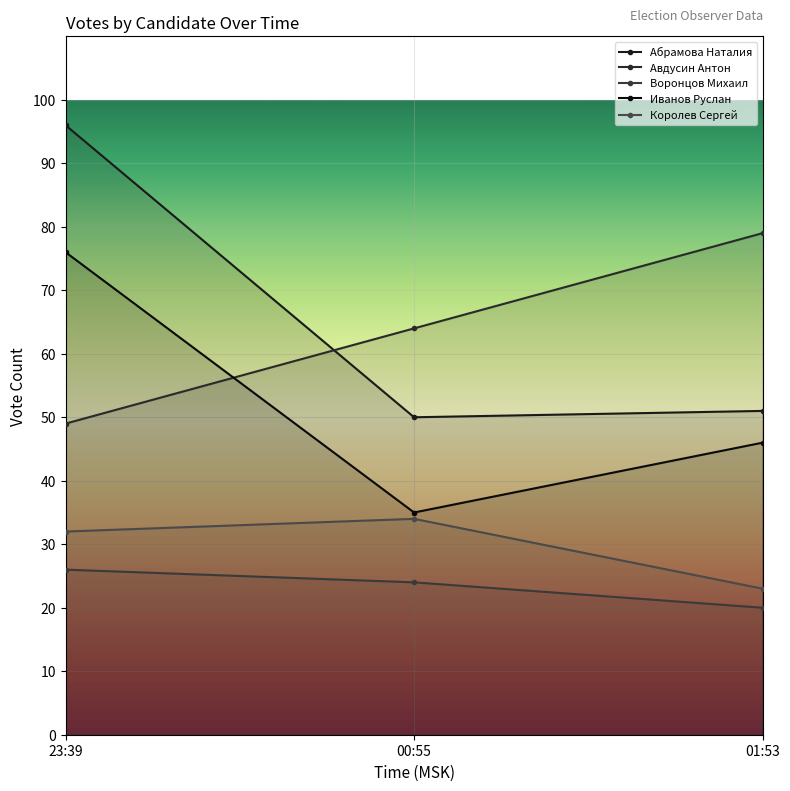

True or false: Воронцов Михаил has a value of 6 at 01:53.

False